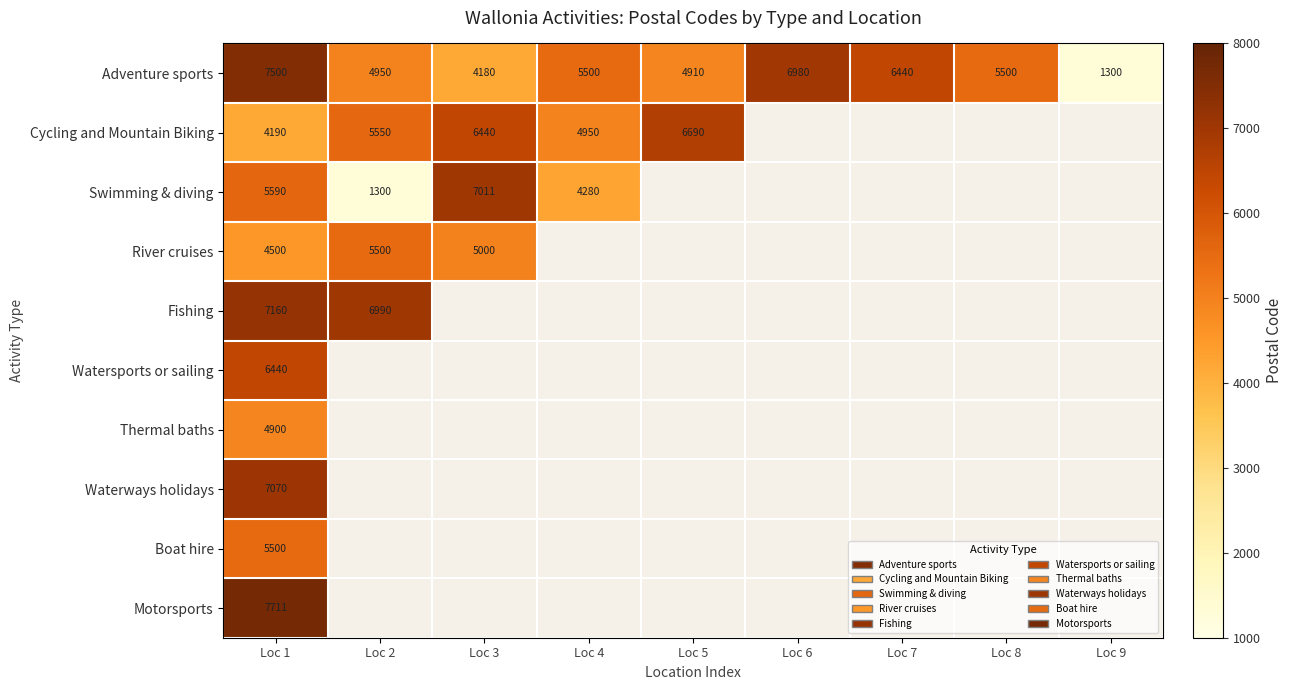

Is it true that Waterways holidays equals 11346 at Loc 1?

False